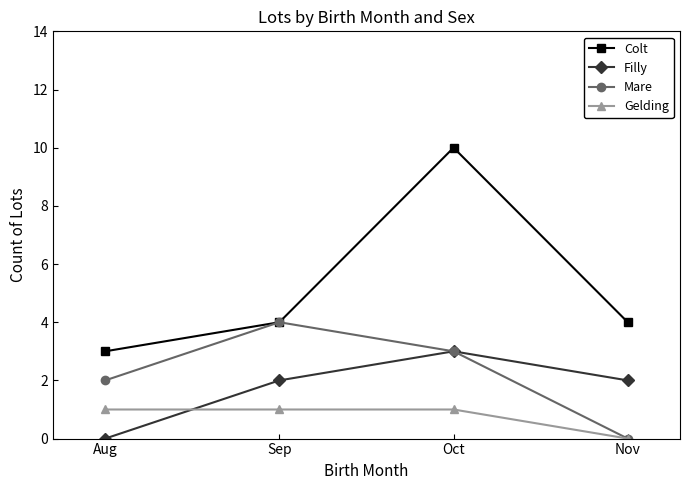

Between which two adjacent categories do Gelding and Filly first intersect?

Aug and Sep